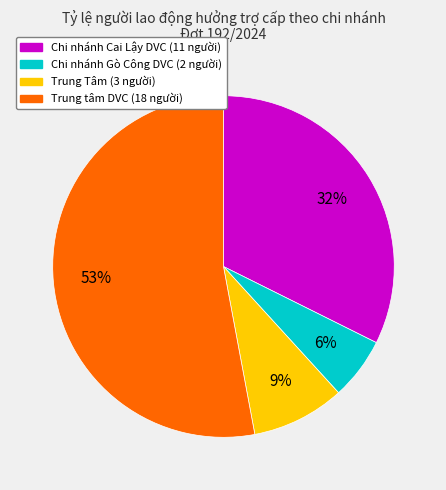

Which has a higher value, Trung Tâm or Chi nhánh Gò Công DVC?

Trung Tâm